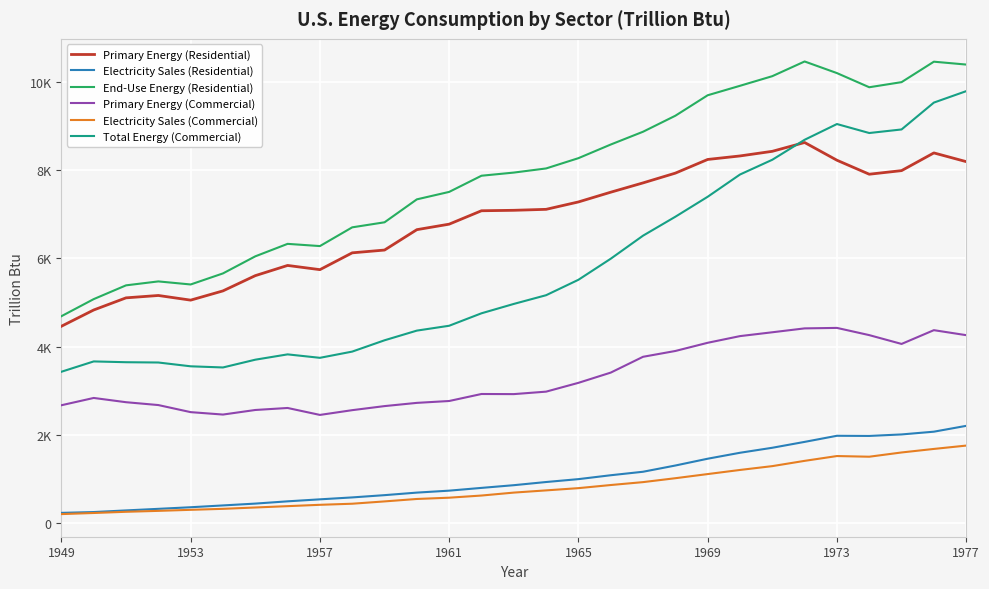

What is the difference between the second highest and minimum values in the Electricity Sales (Residential) series?

1841.3